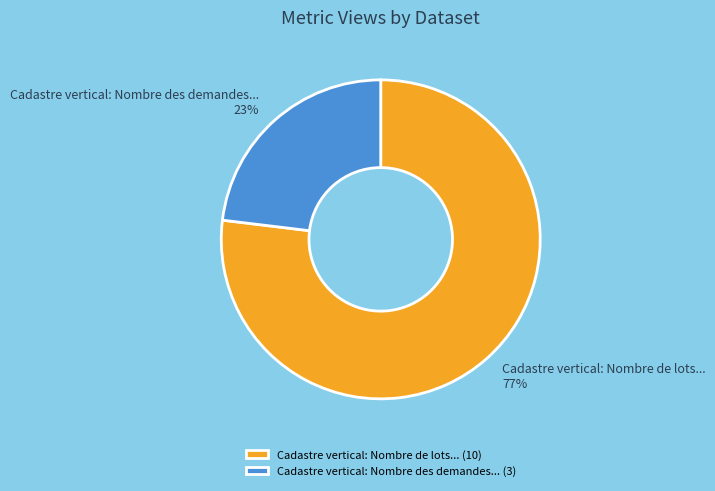

Do Cadastre vertical: Nombre des demandes... and Cadastre vertical: Nombre de lots... together represent more than half of the pie?

Yes